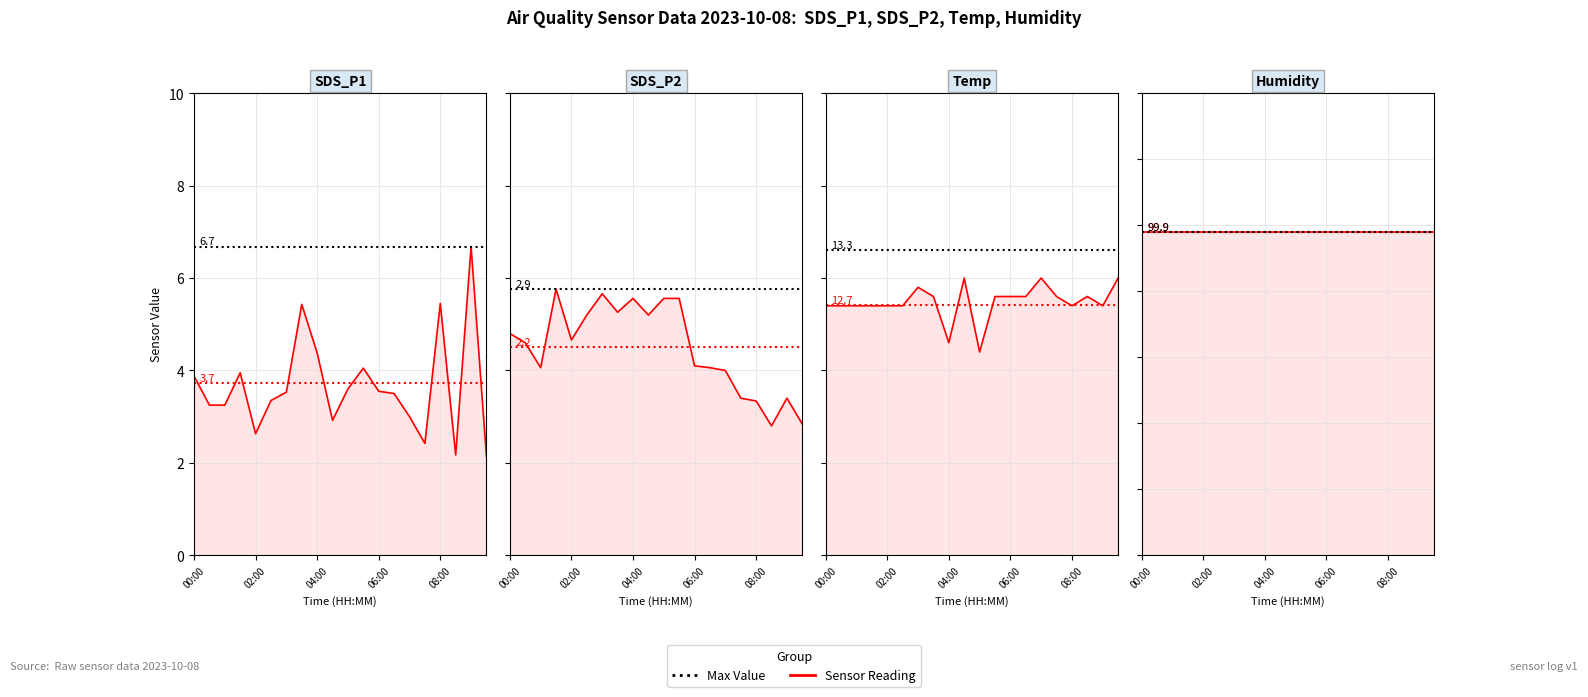

What is the total value across all series at 00:00?

19.0